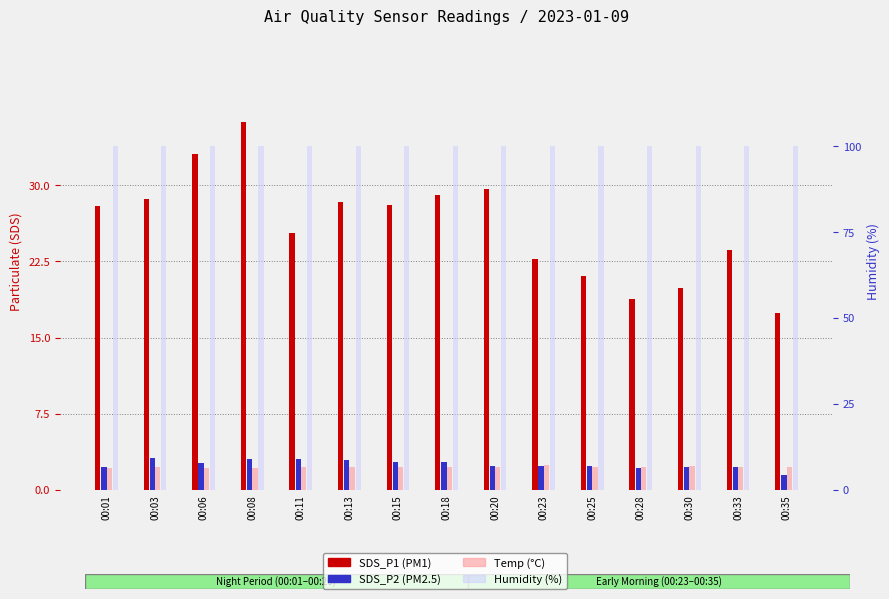

Reading right to left, what are all the values shown in this chart?

SDS_P1: 17.4	23.6	19.9	18.8	21.1	22.8	29.6	29.0	28.1	28.4	25.2	36.2	33.1	28.6	27.9
SDS_P2: 1.5	2.2	2.2	2.2	2.4	2.3	2.4	2.8	2.7	2.9	3.0	3.0	2.7	3.1	2.3
Temp: 6.7	6.7	7.0	6.6	6.8	7.4	6.6	6.6	6.6	6.6	6.6	6.5	6.5	6.8	6.5
Humidity: 99.9	99.9	99.9	99.9	99.9	99.9	99.9	99.9	99.9	99.9	99.9	99.9	99.9	99.9	99.9